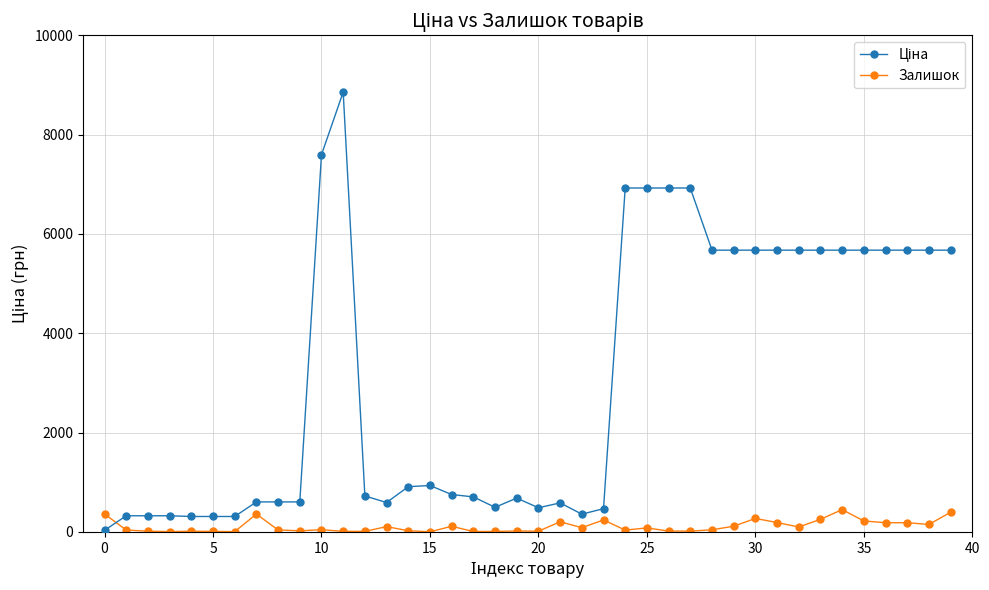

What is the value of the Залишок point at the 40th from the left?

396.0